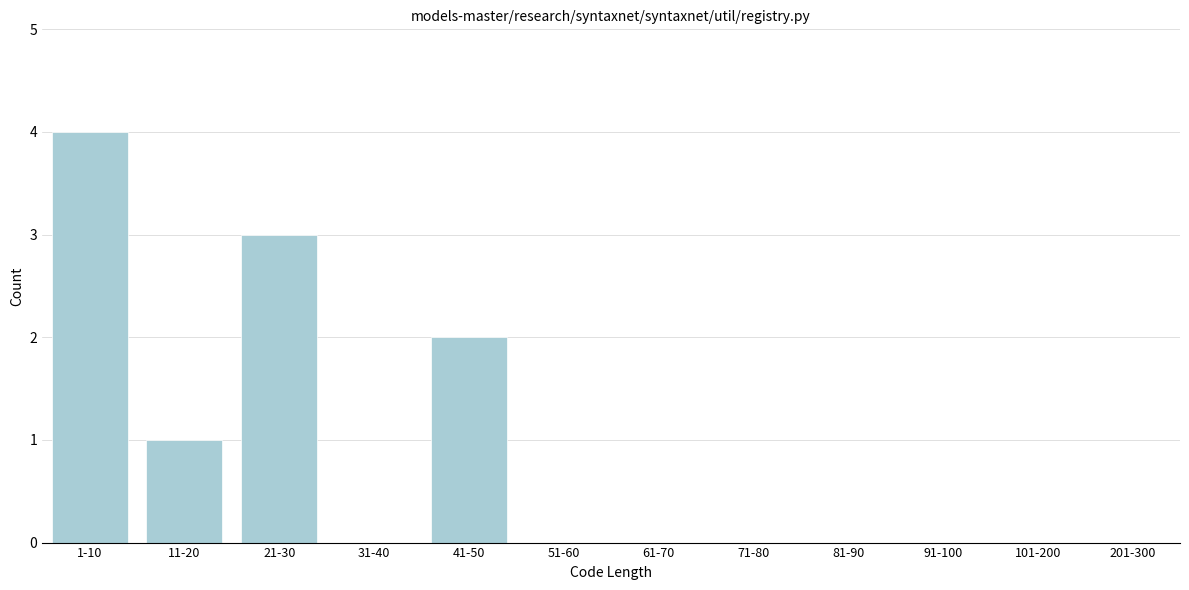

Reading left to right, list all the values displayed in this chart.

1-10=4	11-20=1	21-30=3	31-40=0	41-50=2	51-60=0	61-70=0	71-80=0	81-90=0	91-100=0	101-200=0	201-300=0